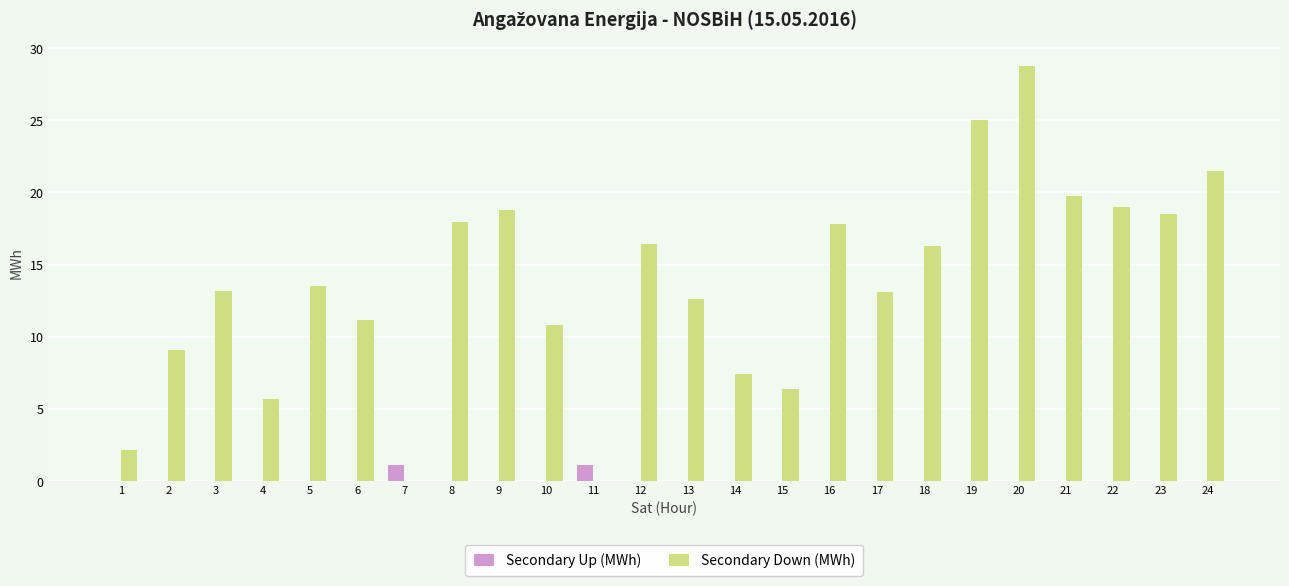

Is the value of Secondary Up (MWh) at 9 greater than the value of Secondary Down (MWh) at 17?

No